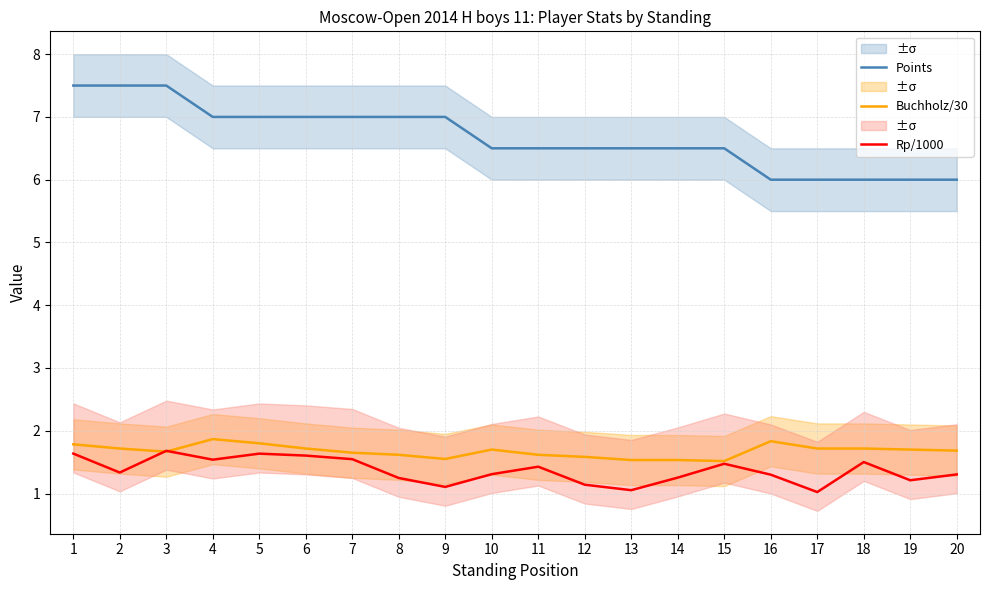

Is the value of Buchholz/30 at 3 greater than the value of Points at 10?

No